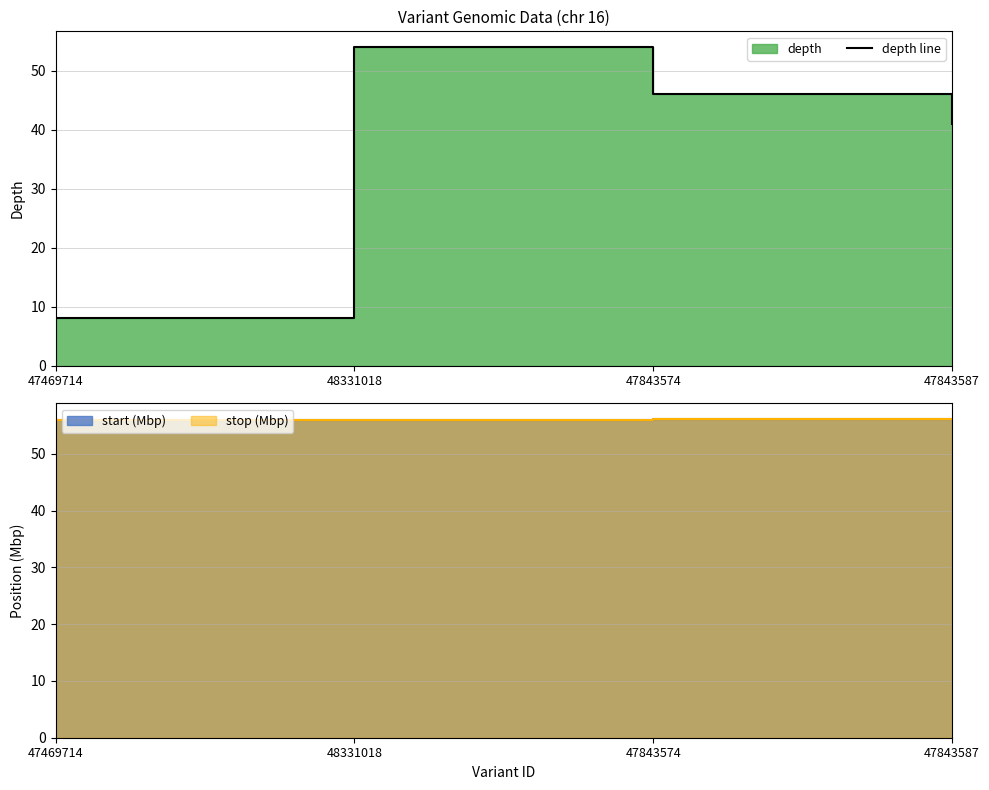

What is the greatest value displayed?

54